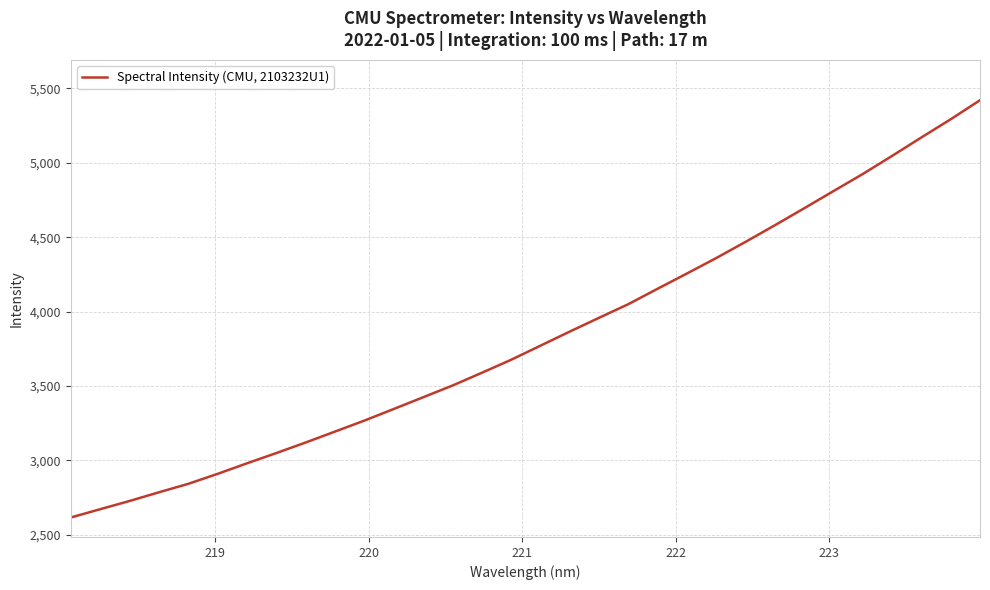

What is the smallest value displayed?

2616.0